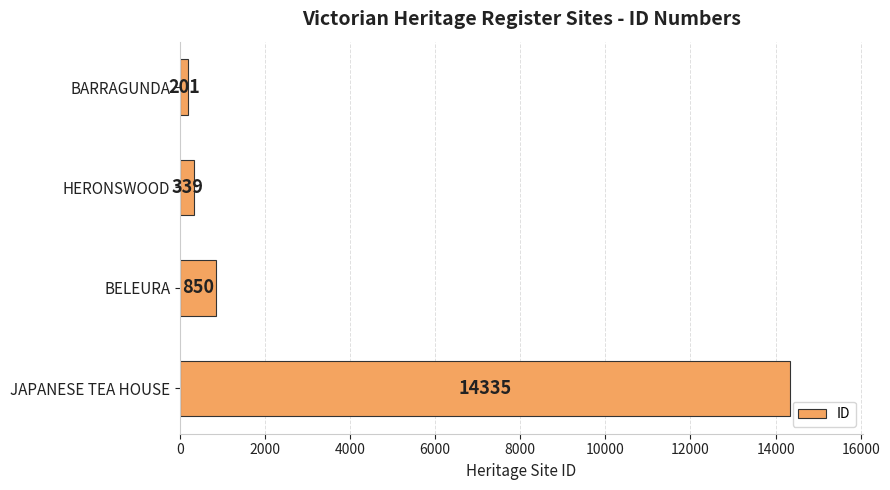

Is it true that the value at HERONSWOOD is 339?

True